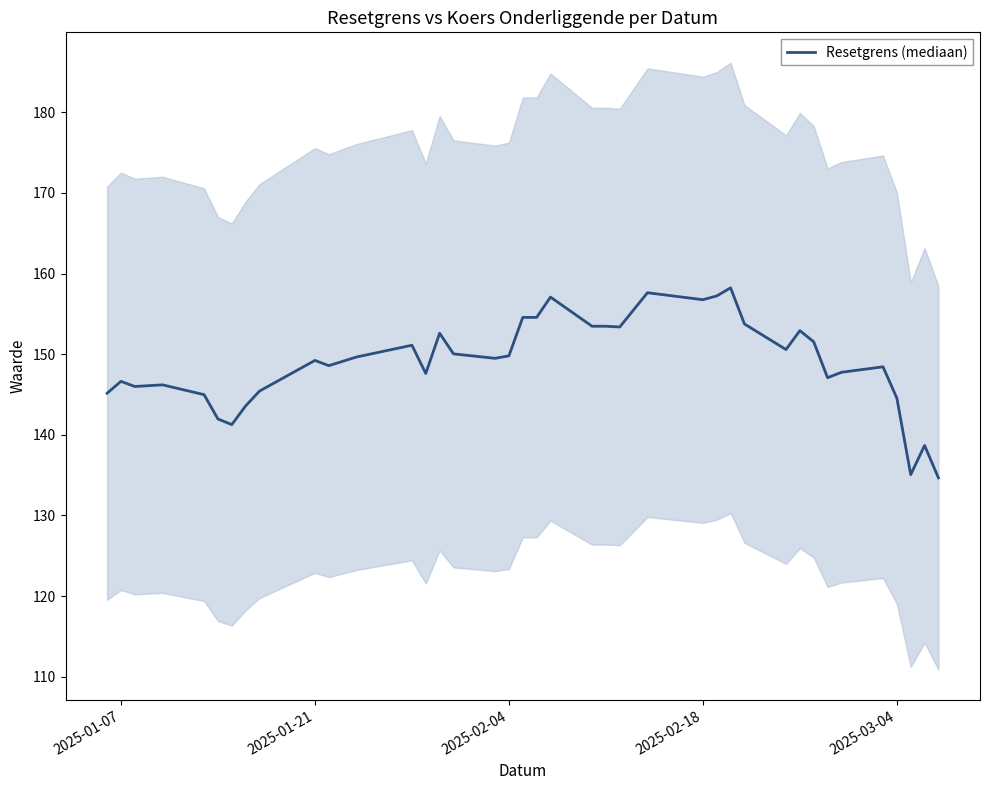

What is the difference between the second highest and minimum values?

23.0